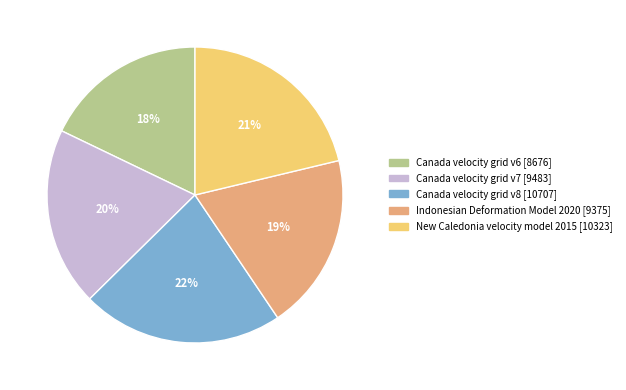

Which category has the biggest portion of the pie?

Canada velocity grid v8